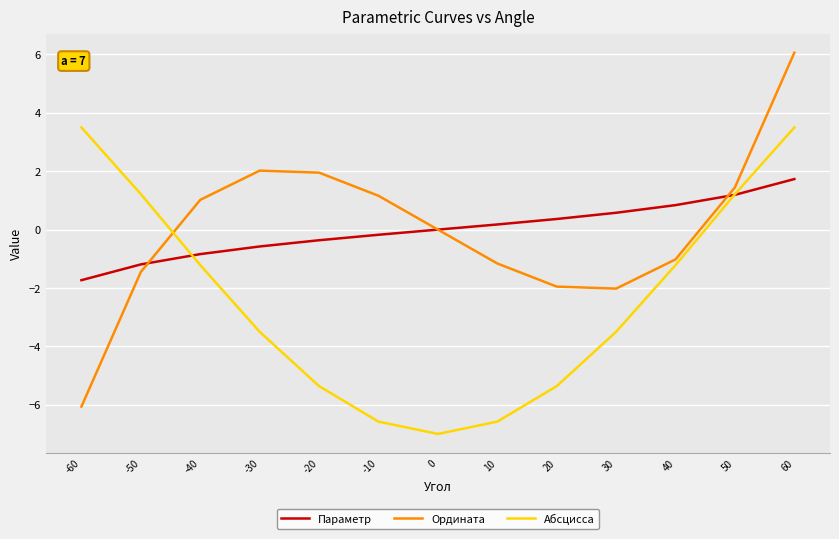

What is the sum of the Абсцисса values at -50 and -10?

-5.4